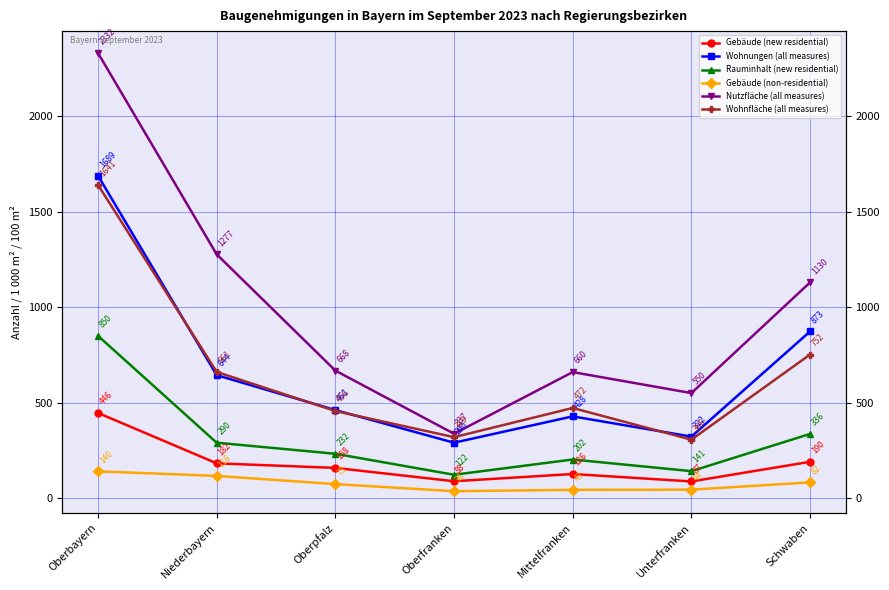

What is the value of the Nutzfläche (all measures) point at the 1st from the left?

2332